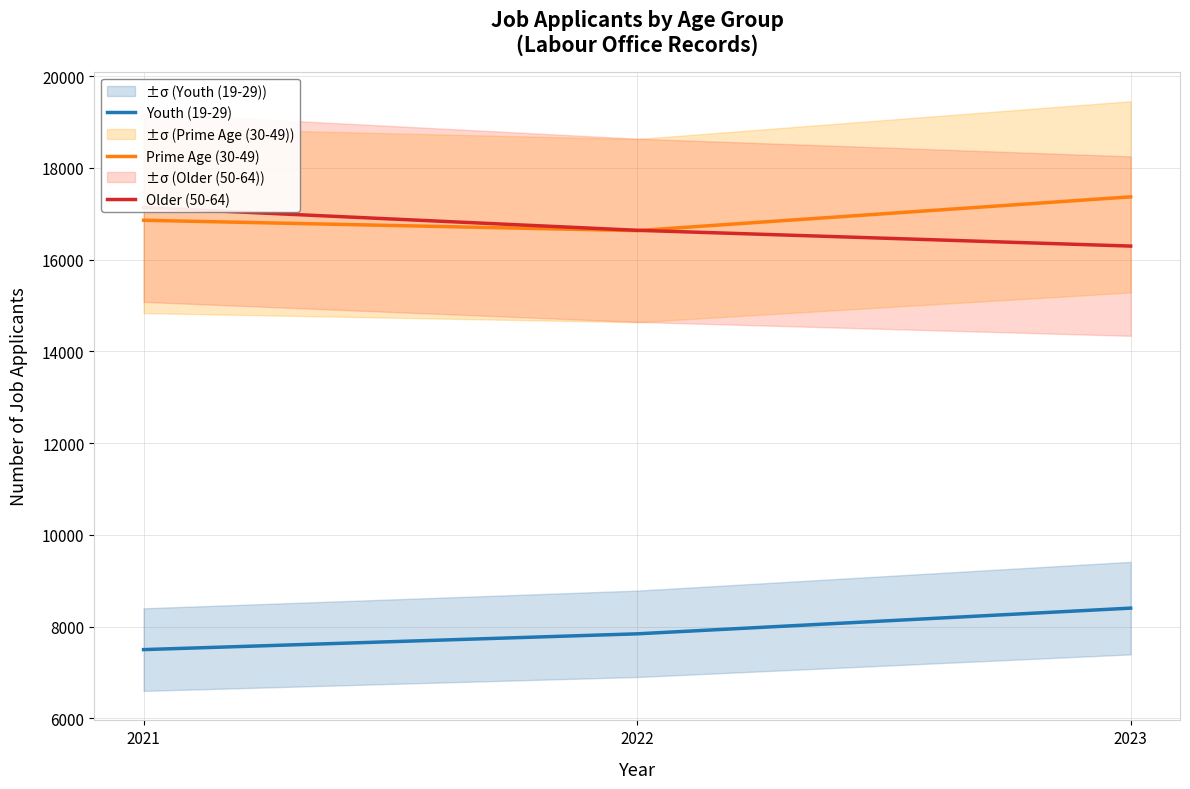

Rank the series at 2021 from highest to lowest value.

Older (50-64), Prime Age (30-49), Youth (19-29)